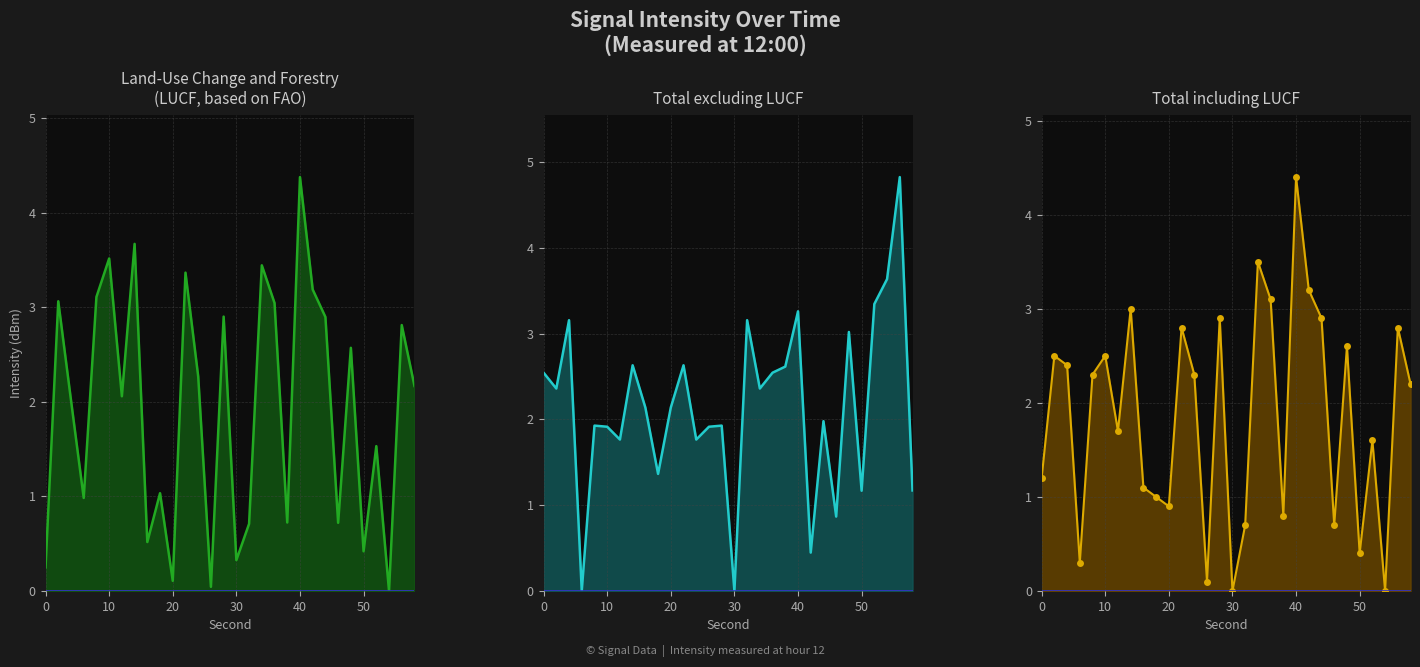

How many interior local valleys does the Total including LUCF line series have?

9